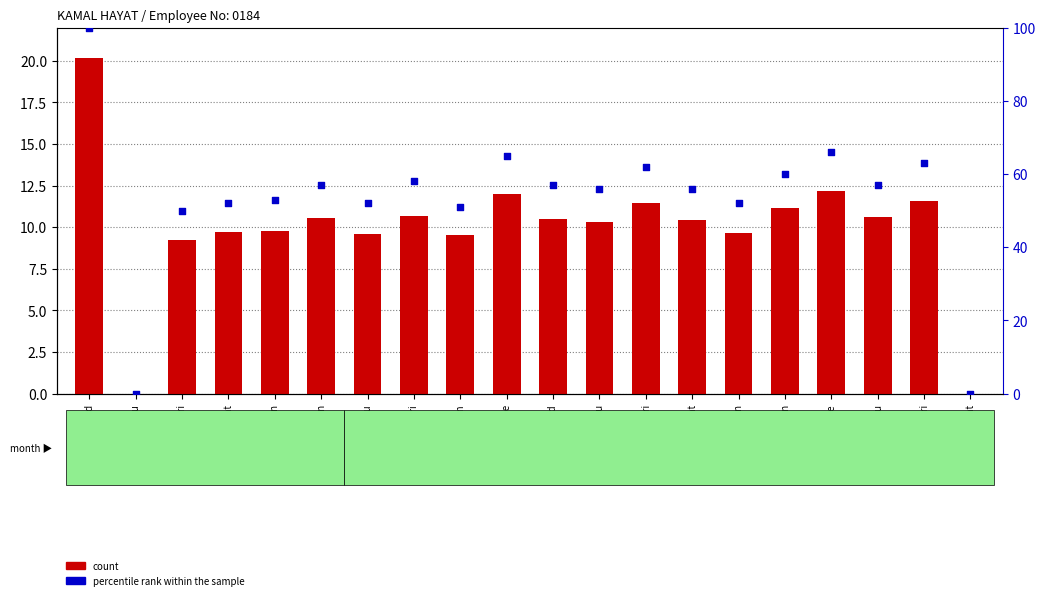

Which series has the largest total across all categories?

percentile rank within the sample